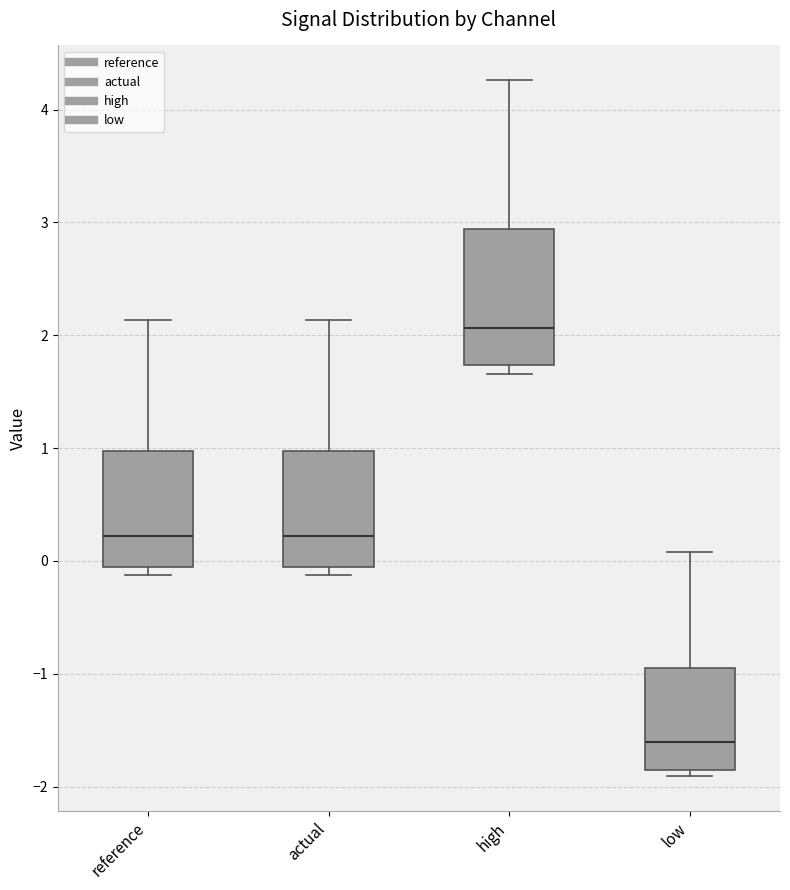

Where is the upper edge of the box for high on the y-axis? The values are not printed on the chart, so give them approximately, as read against the axis.

2.9